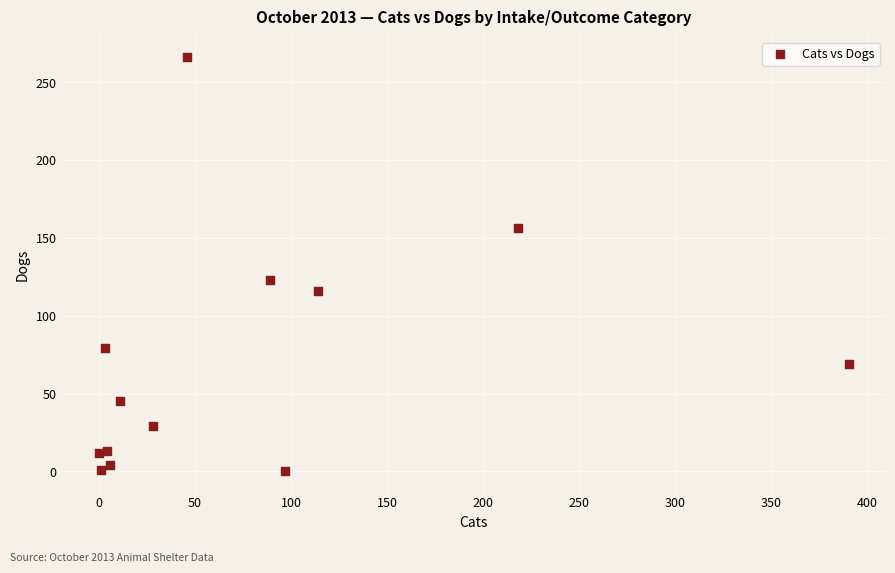

What Y value in the scatter plot is closest to 133?

123